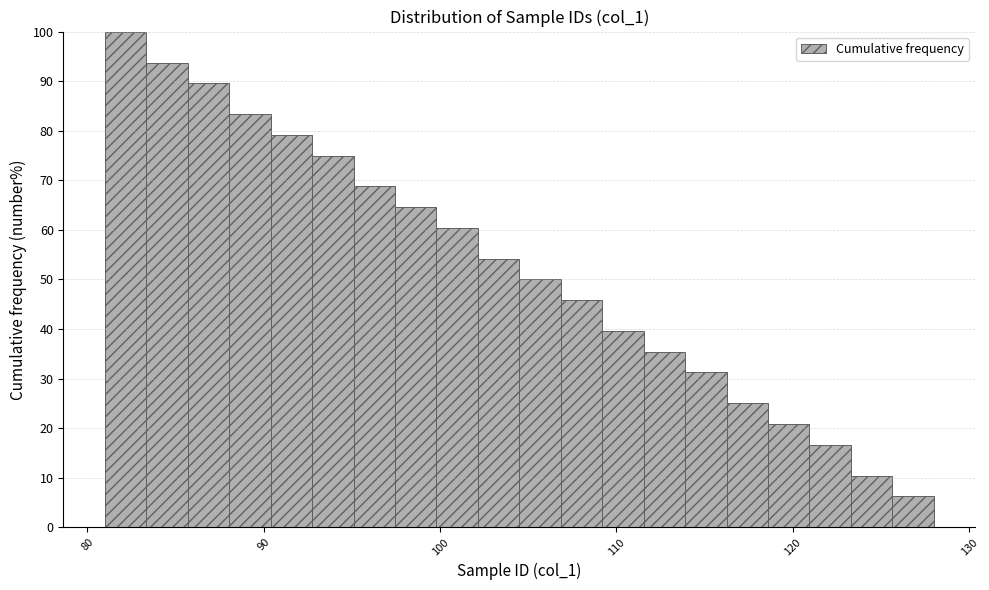

Read against the x-axis, roughly where is the centre of the tallest bar?

82